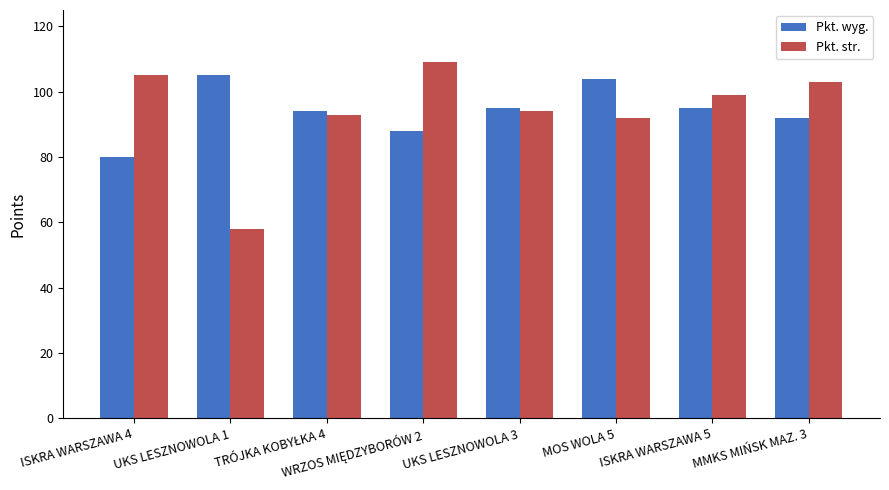

True or false: Pkt. str. has a value of 35 at MOS WOLA 5.

False